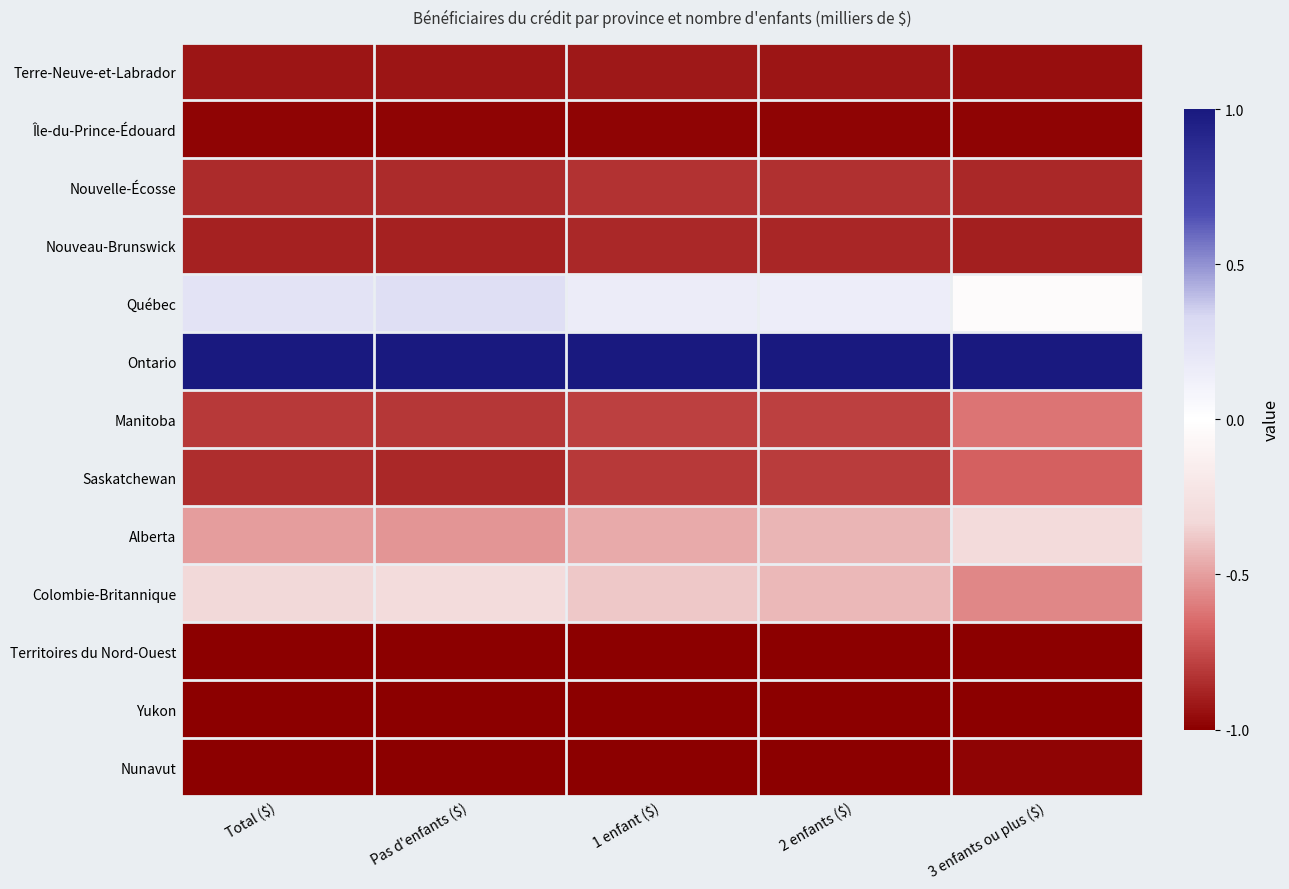

Between Total ($) and 1 enfant ($), which is larger?

1 enfant ($)